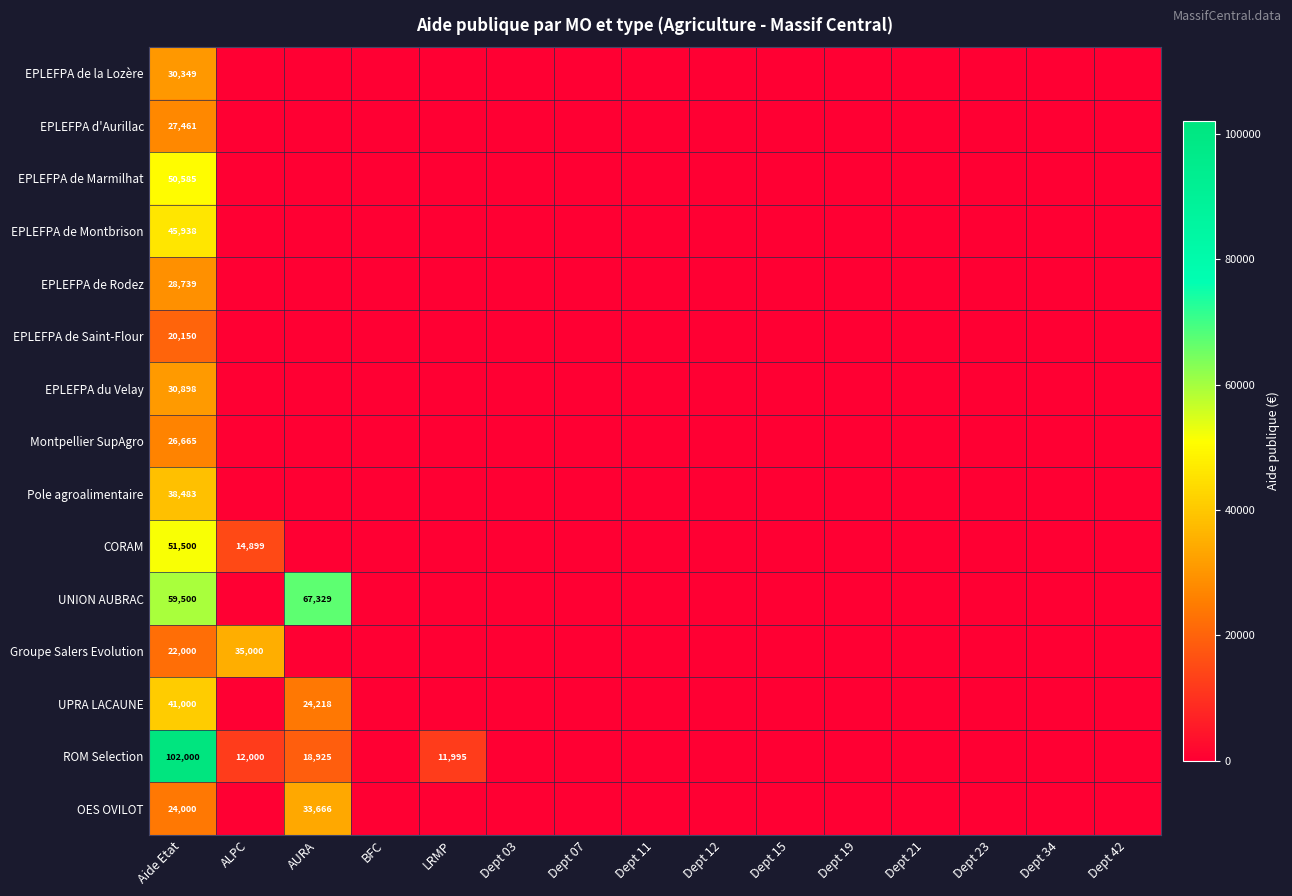

What is the difference between the highest and lowest values at Aide Etat?

81850